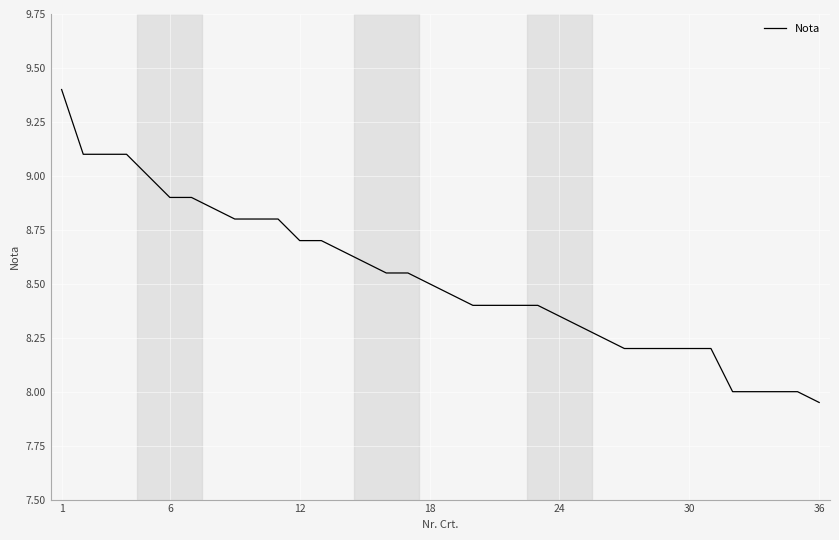

What is the maximum value shown in the chart?

9.4